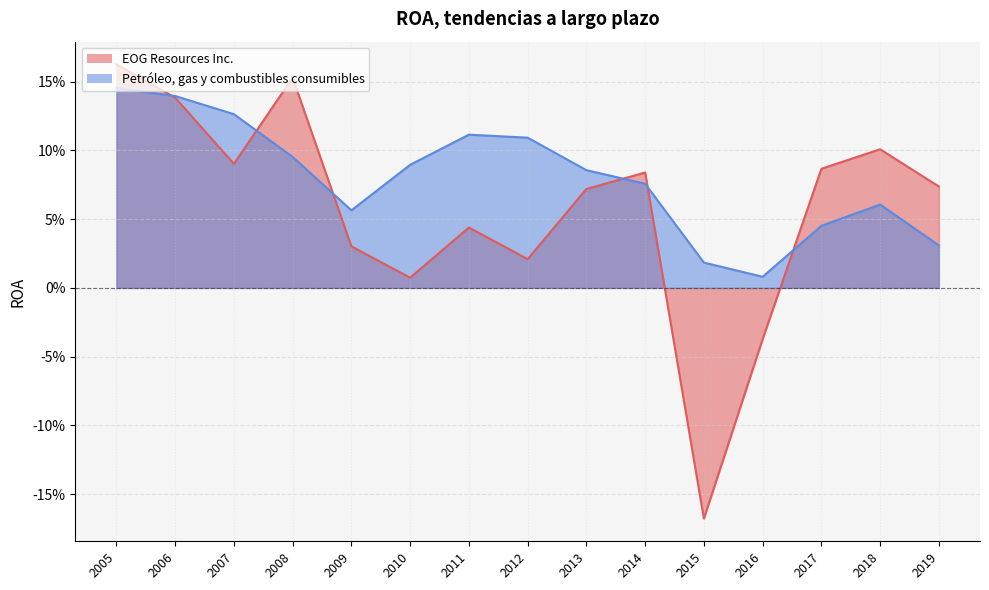

Is the value of EOG Resources Inc. at 2019 greater than the value of Petróleo, gas y combustibles consumibles at 2012?

No